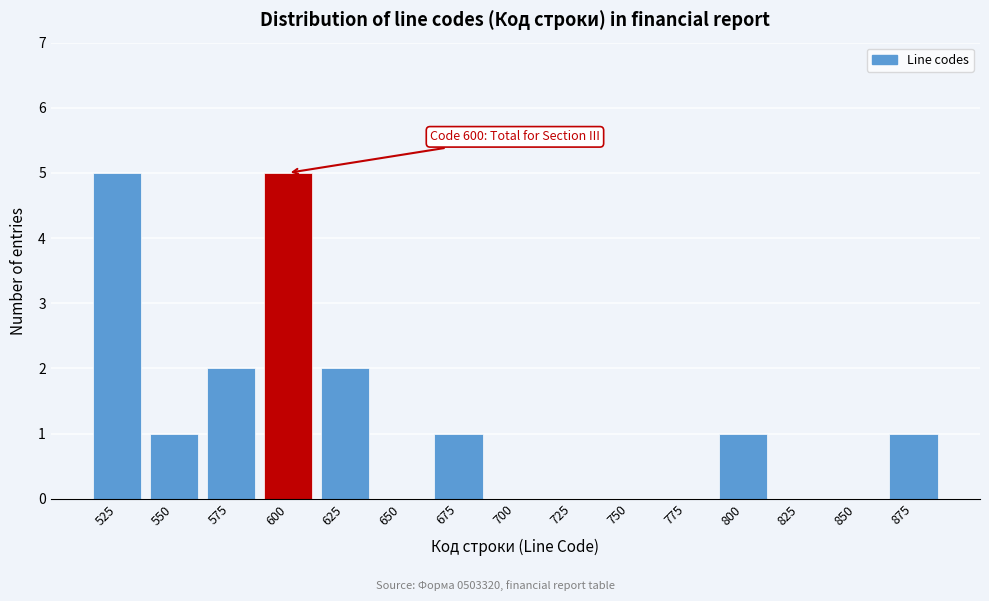

Reading left to right, transcribe all the data shown in this chart.

525=5	550=1	575=2	600=5	625=2	650=0	675=1	700=0	725=0	750=0	775=0	800=1	825=0	850=0	875=1